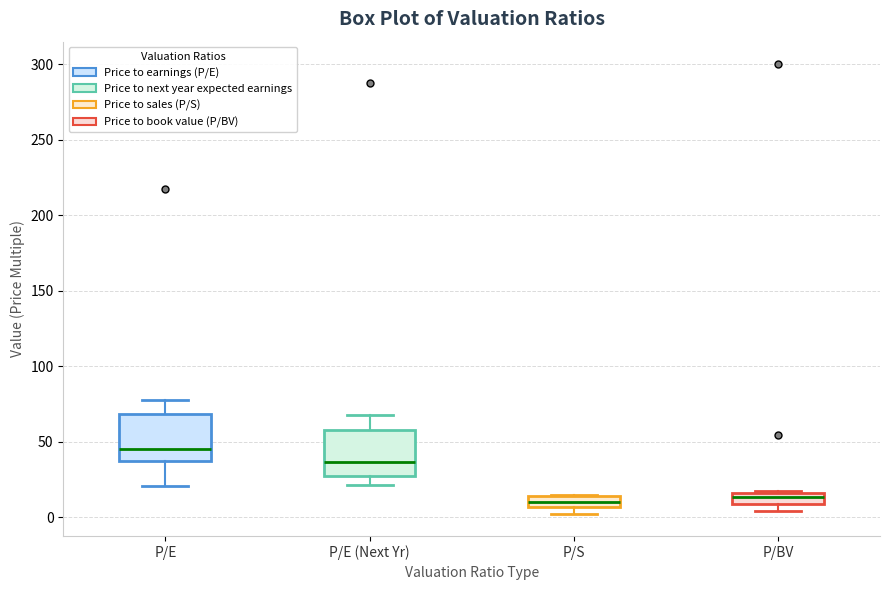

Where is the upper edge of the box for P/BV on the y-axis? The values are not printed on the chart, so give them approximately, as read against the axis.

15